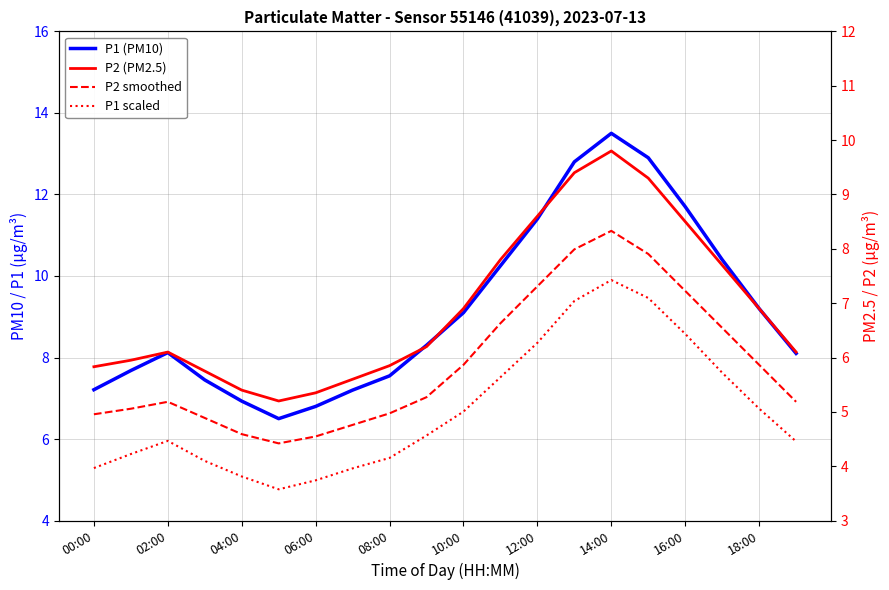

What is the average value of the P2 (PM2.5) series?

6.9